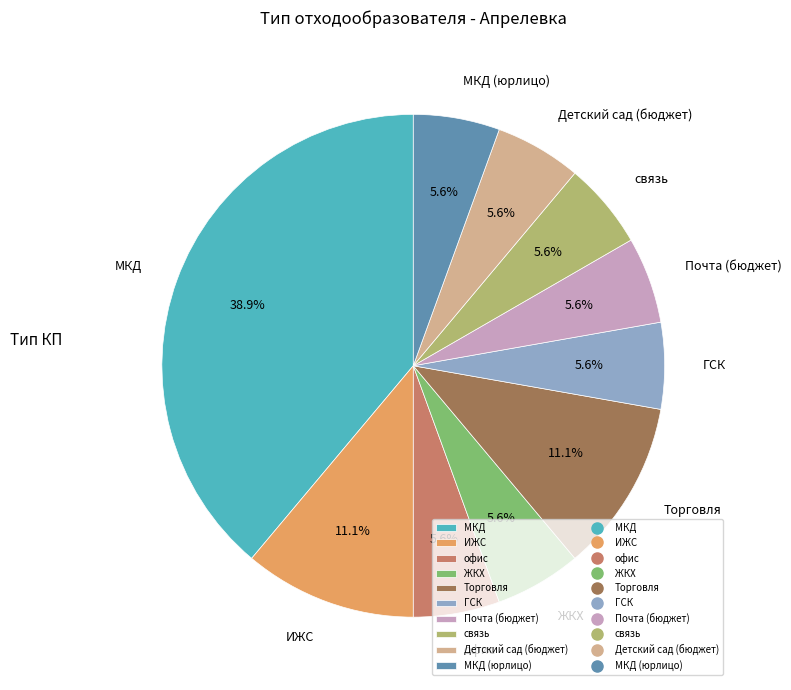

What is the largest slice in the pie chart?

МКД